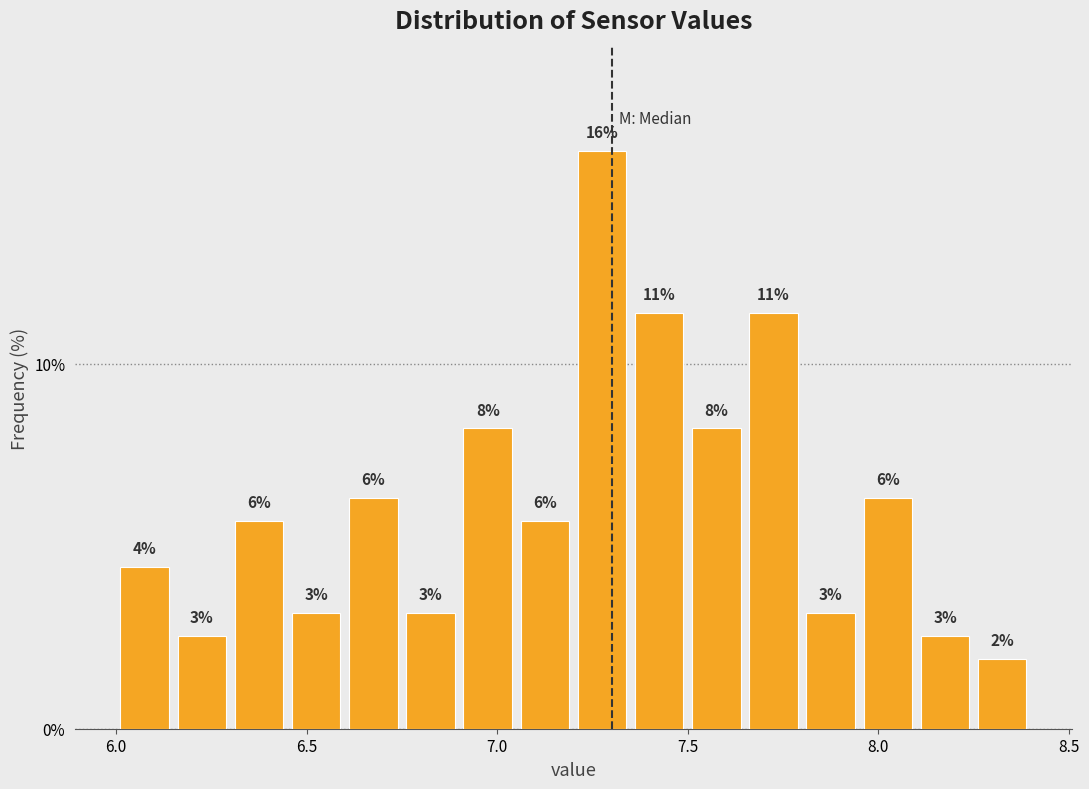

Read against the x-axis, roughly where is the centre of the tallest bar?

7.30